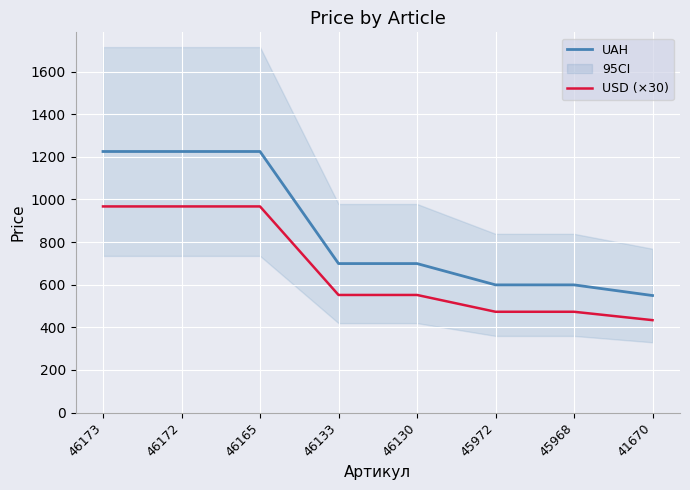

At how many categories does at least one series exceed 1203?

3